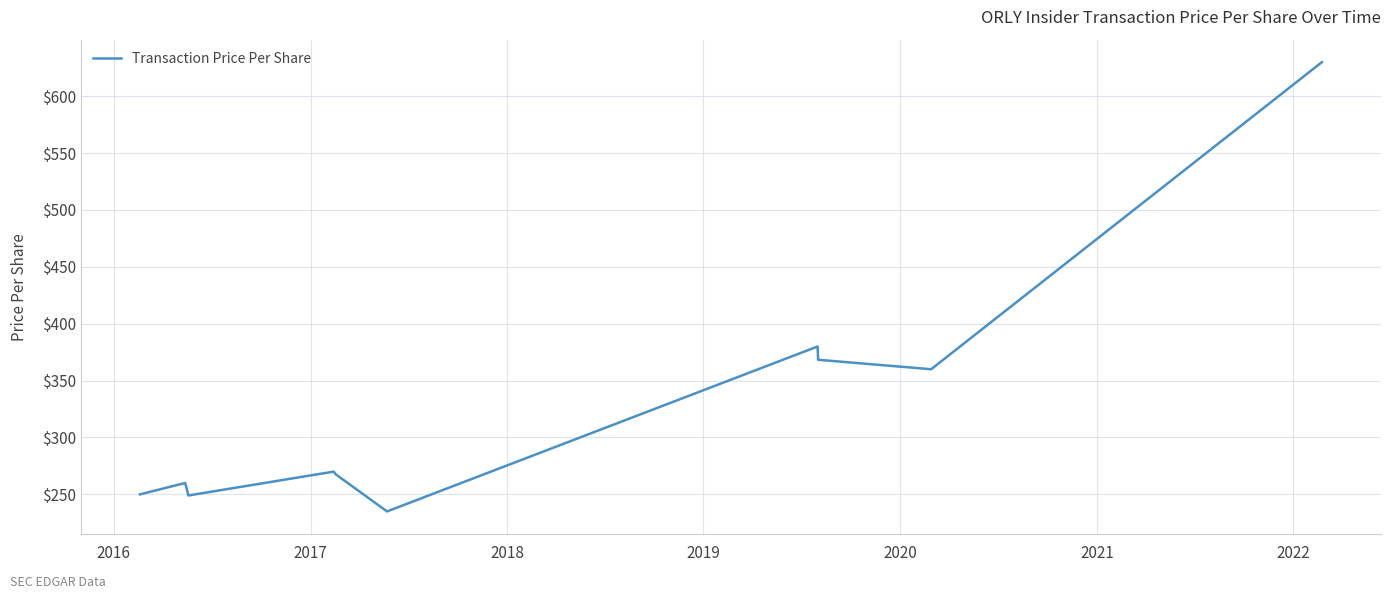

How many values are below 270?

5